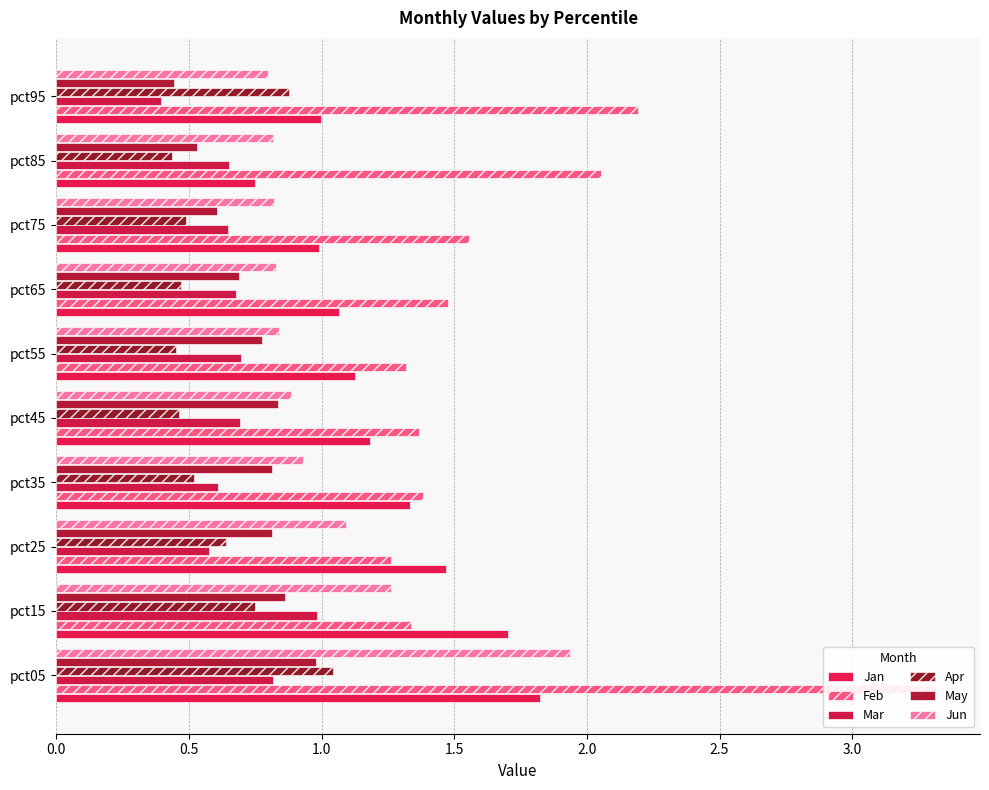

What is the smallest value displayed?

0.4